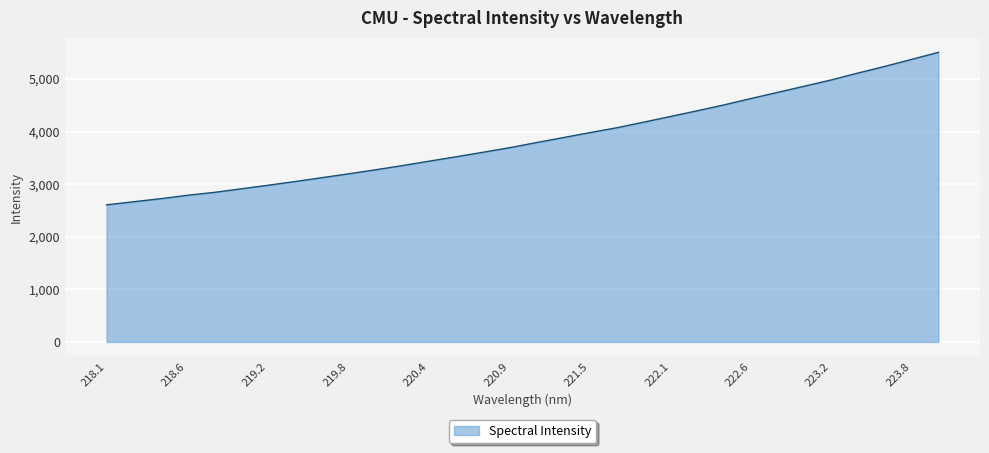

What is the greatest value displayed?

5506.3